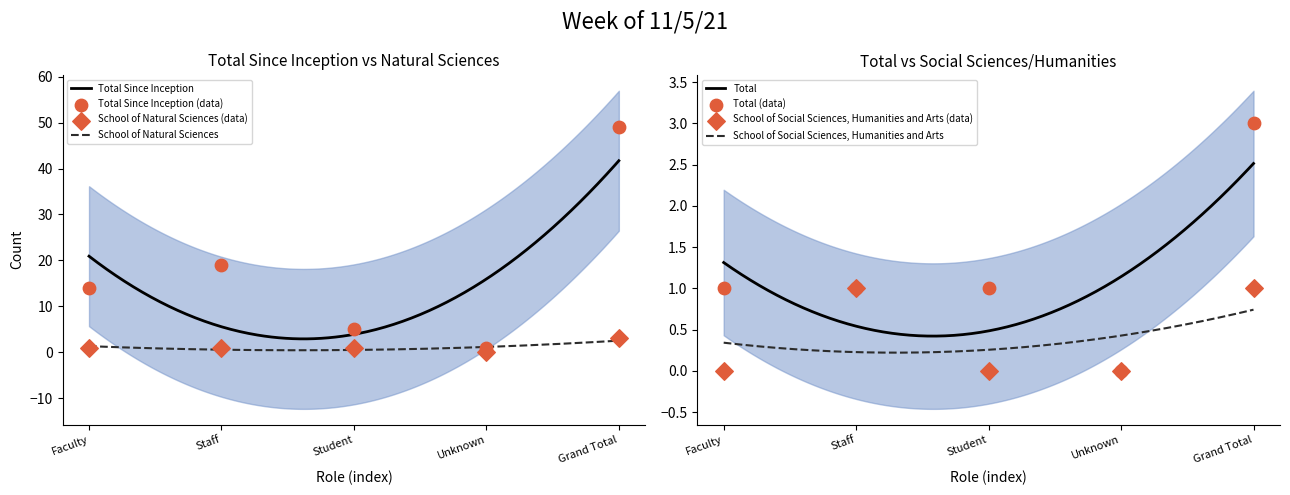

Is the value of School of Natural Sciences at Grand Total greater than the value of School of Social Sciences, Humanities and Arts at Grand Total?

Yes